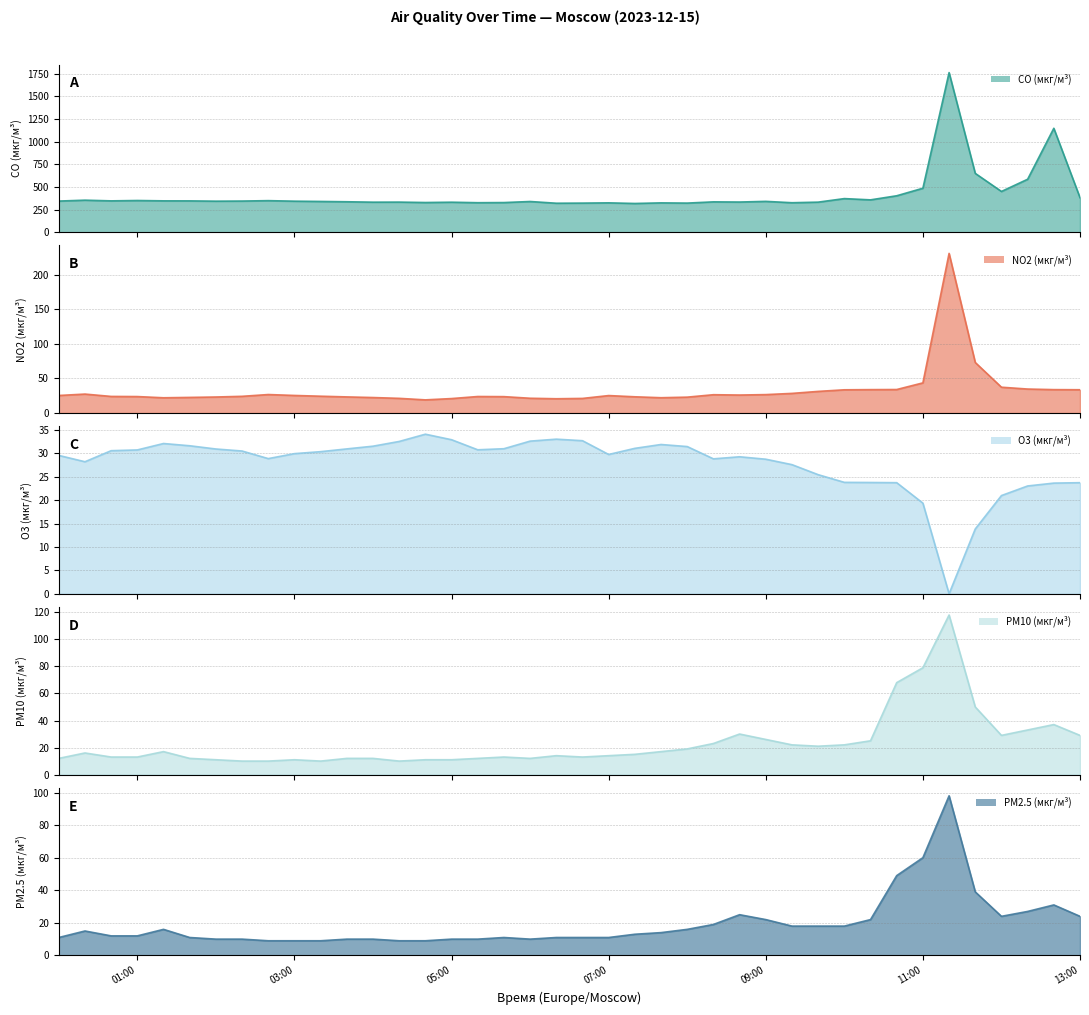

True or false: NO2 (мкг/м³) has a value of 26.6 at 09:00.

True